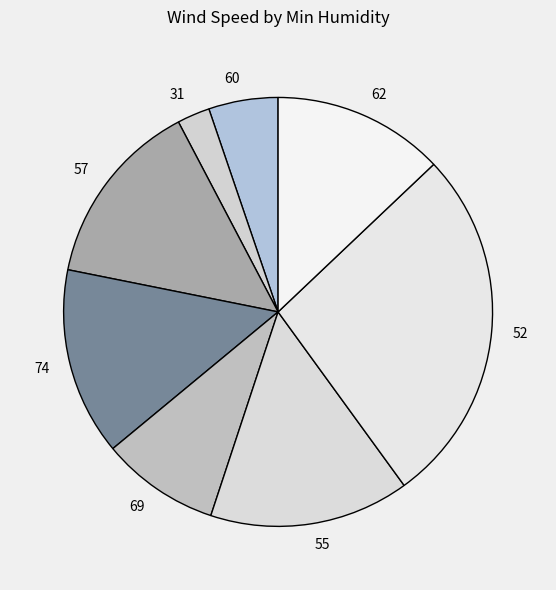

What is the largest slice in the pie chart?

52